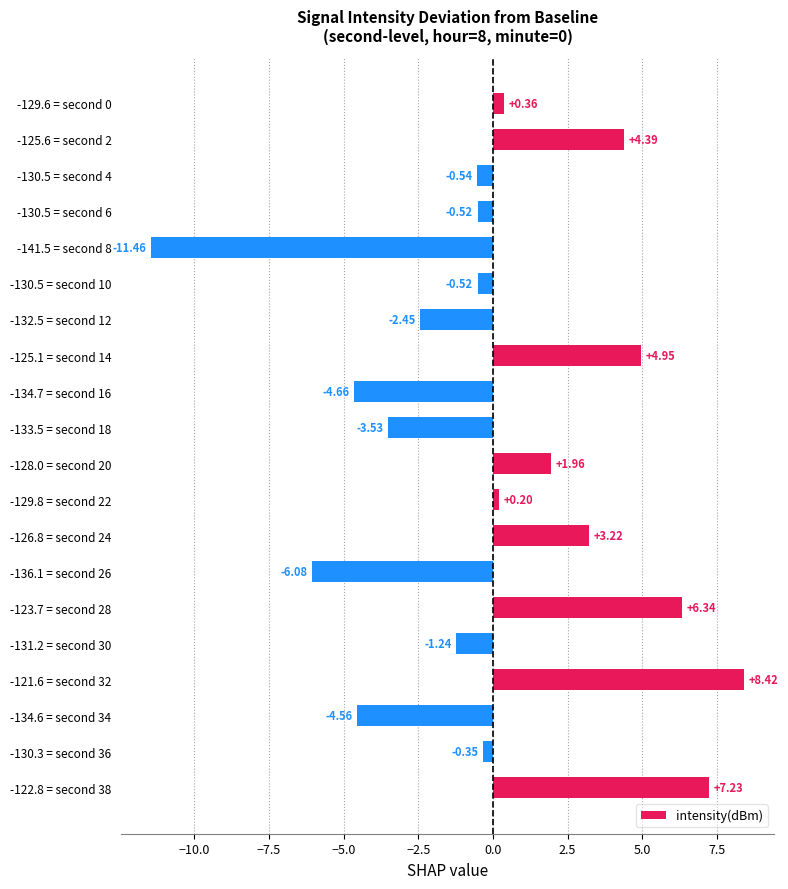

What is the change in value from -130.5 = second 4 to -141.5 = second 8?

-10.9